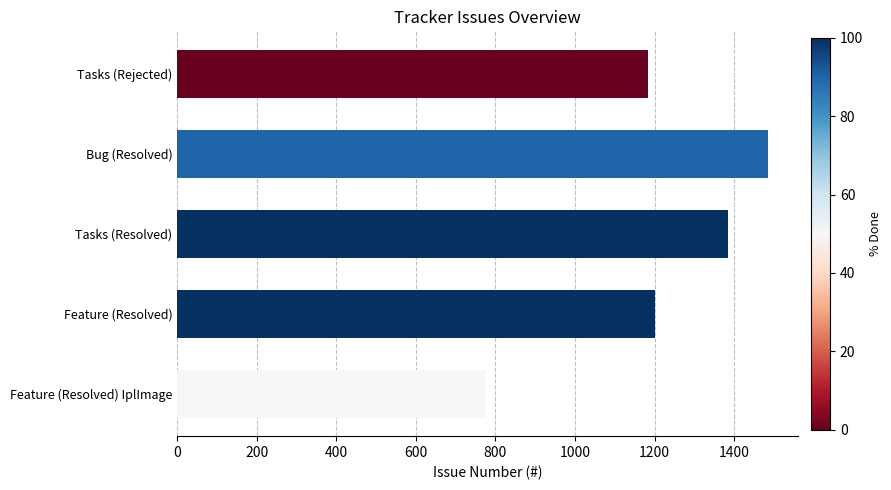

What is the label of the 3rd bar from the bottom?

Tasks (Resolved)